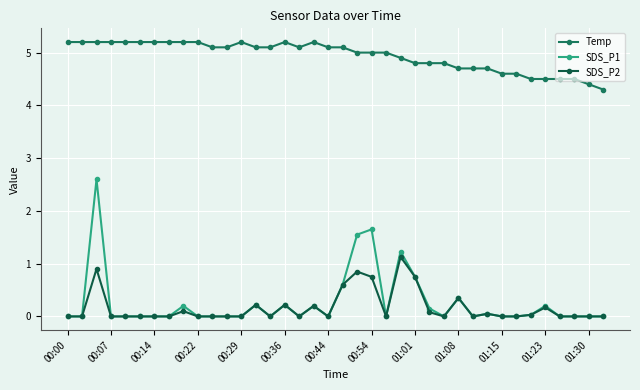

Which series has the largest range (max minus min)?

SDS_P1